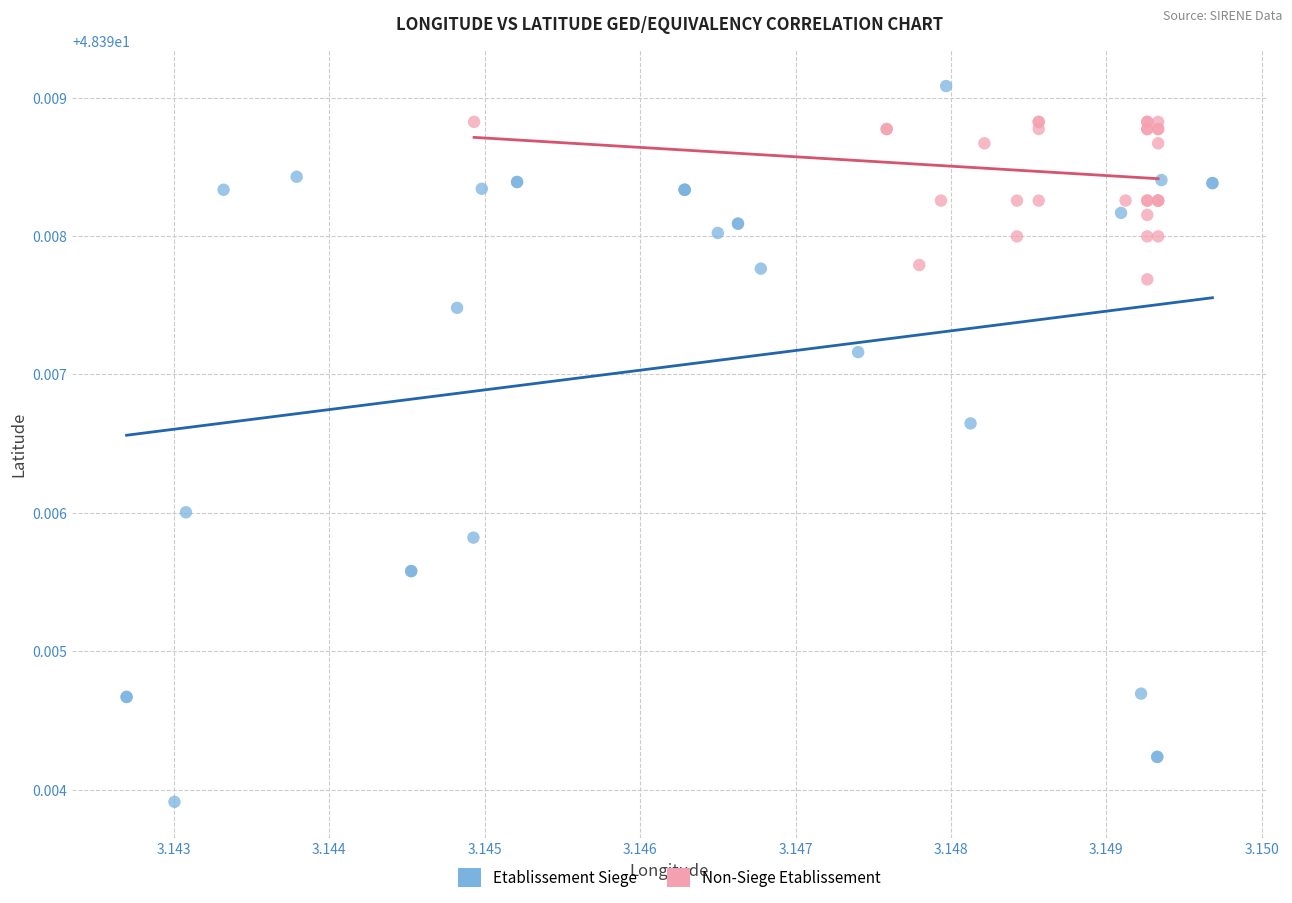

Which series has the widest spread of Y values?

Etablissement Siege